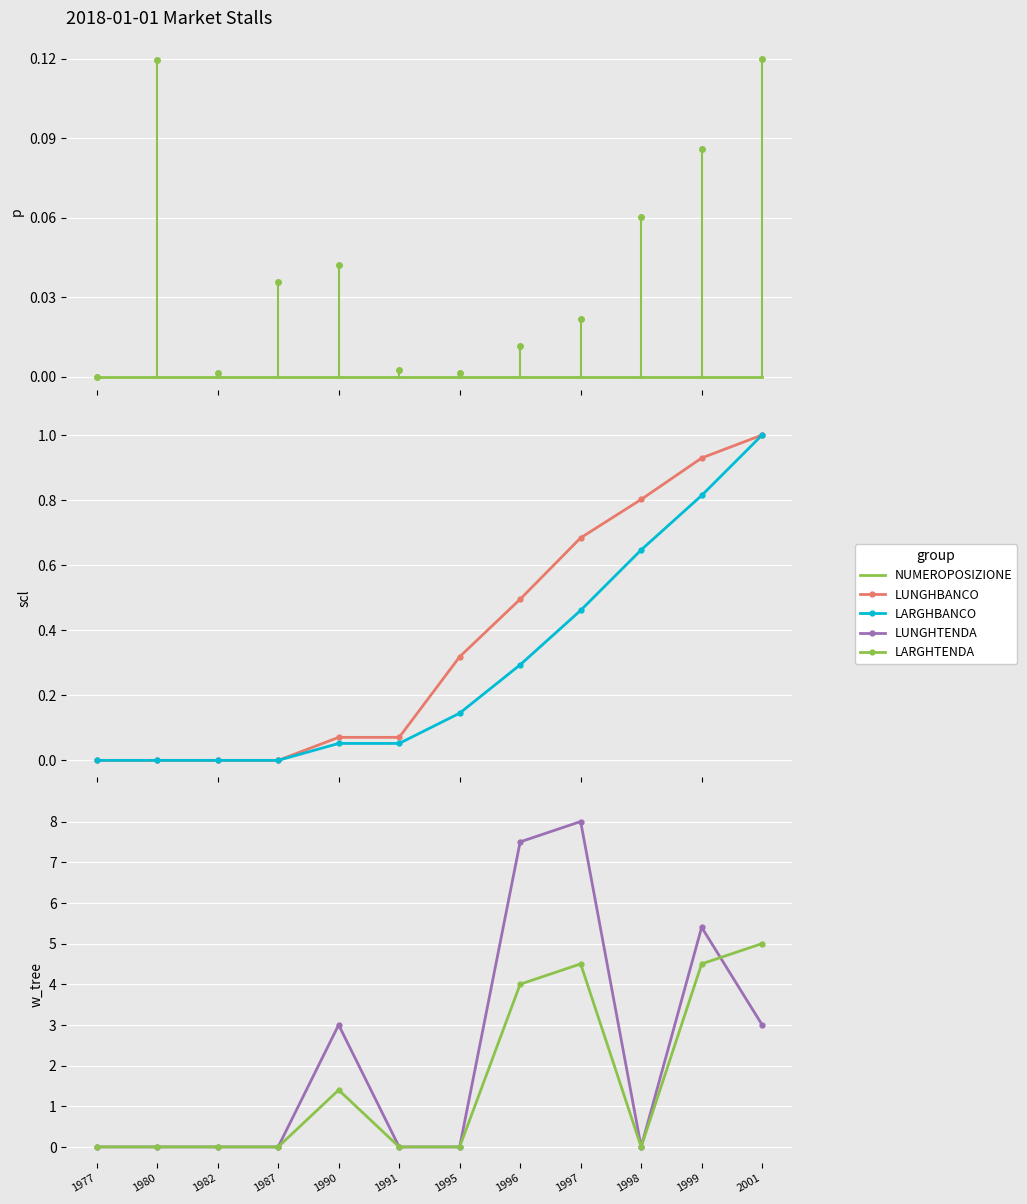

Is the value of LUNGHBANCO at 1980 greater than the value of NUMEROPOSIZIONE at 1982?

No